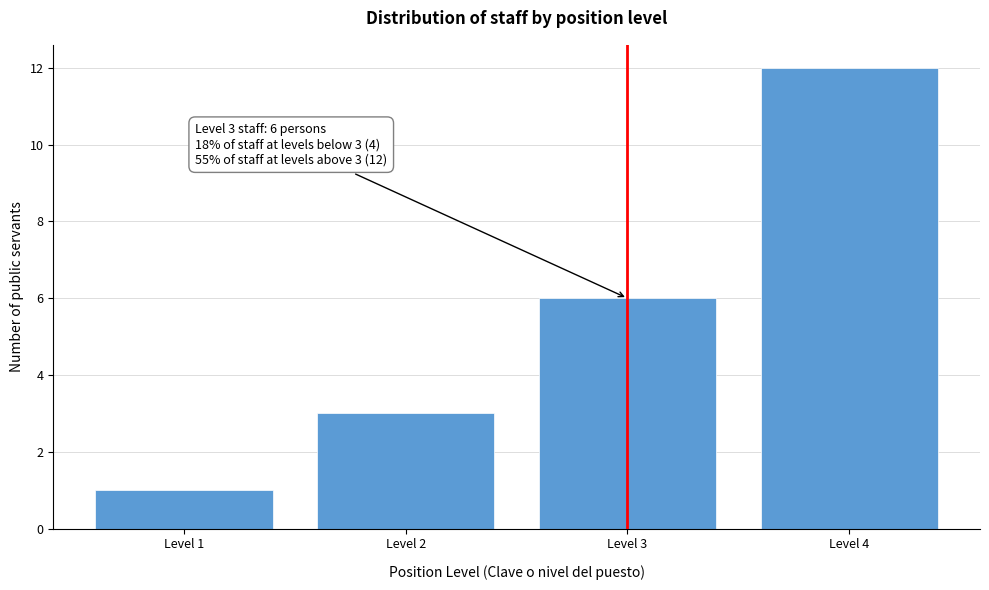

Over which range of the x-axis is the bar tallest?

3.5 to 4.5